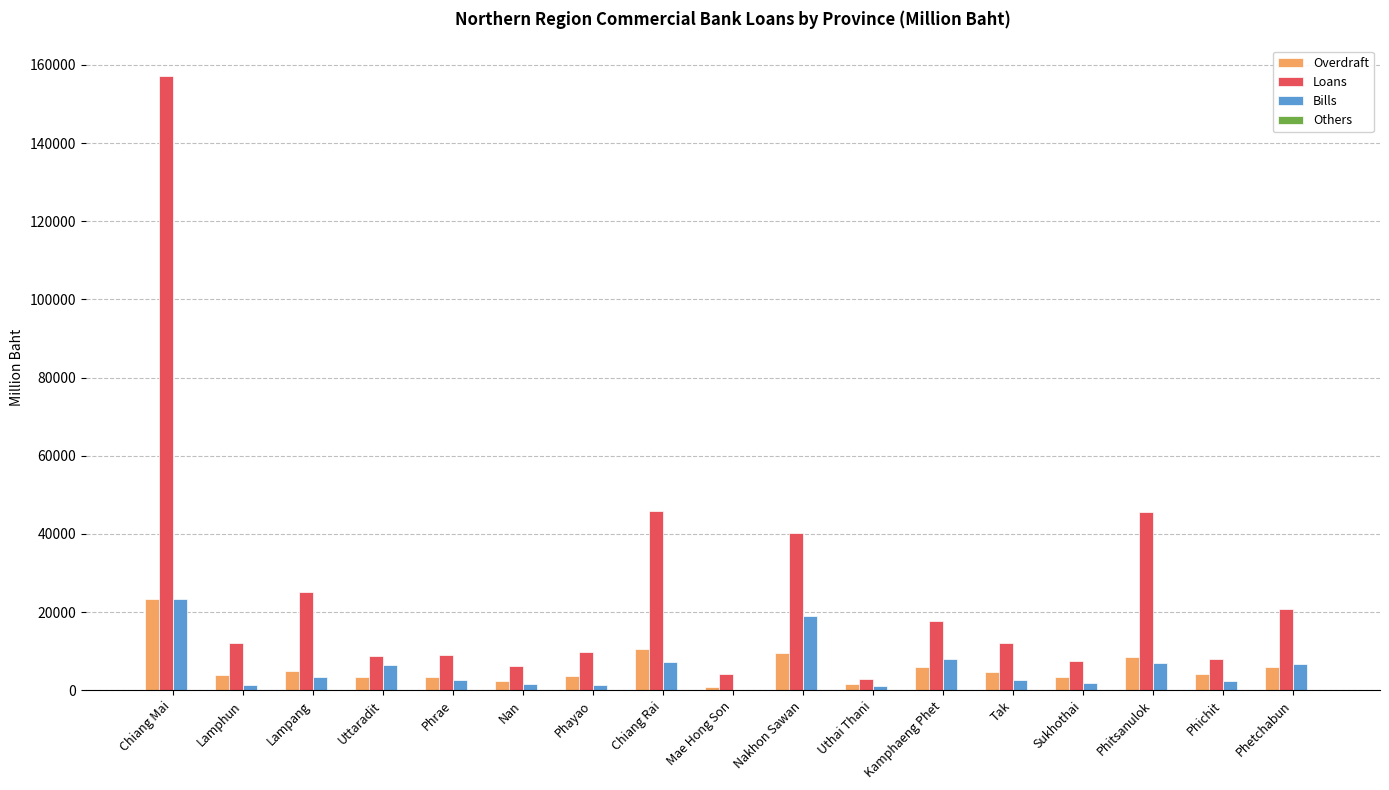

At which category is the sum across all series the highest?

Chiang Mai